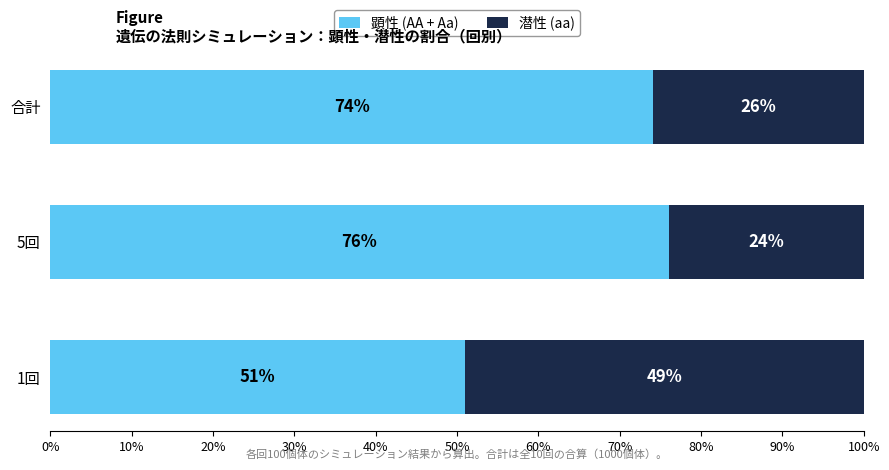

Where is 顕性 (AA + Aa) nearest to the value 63?

合計